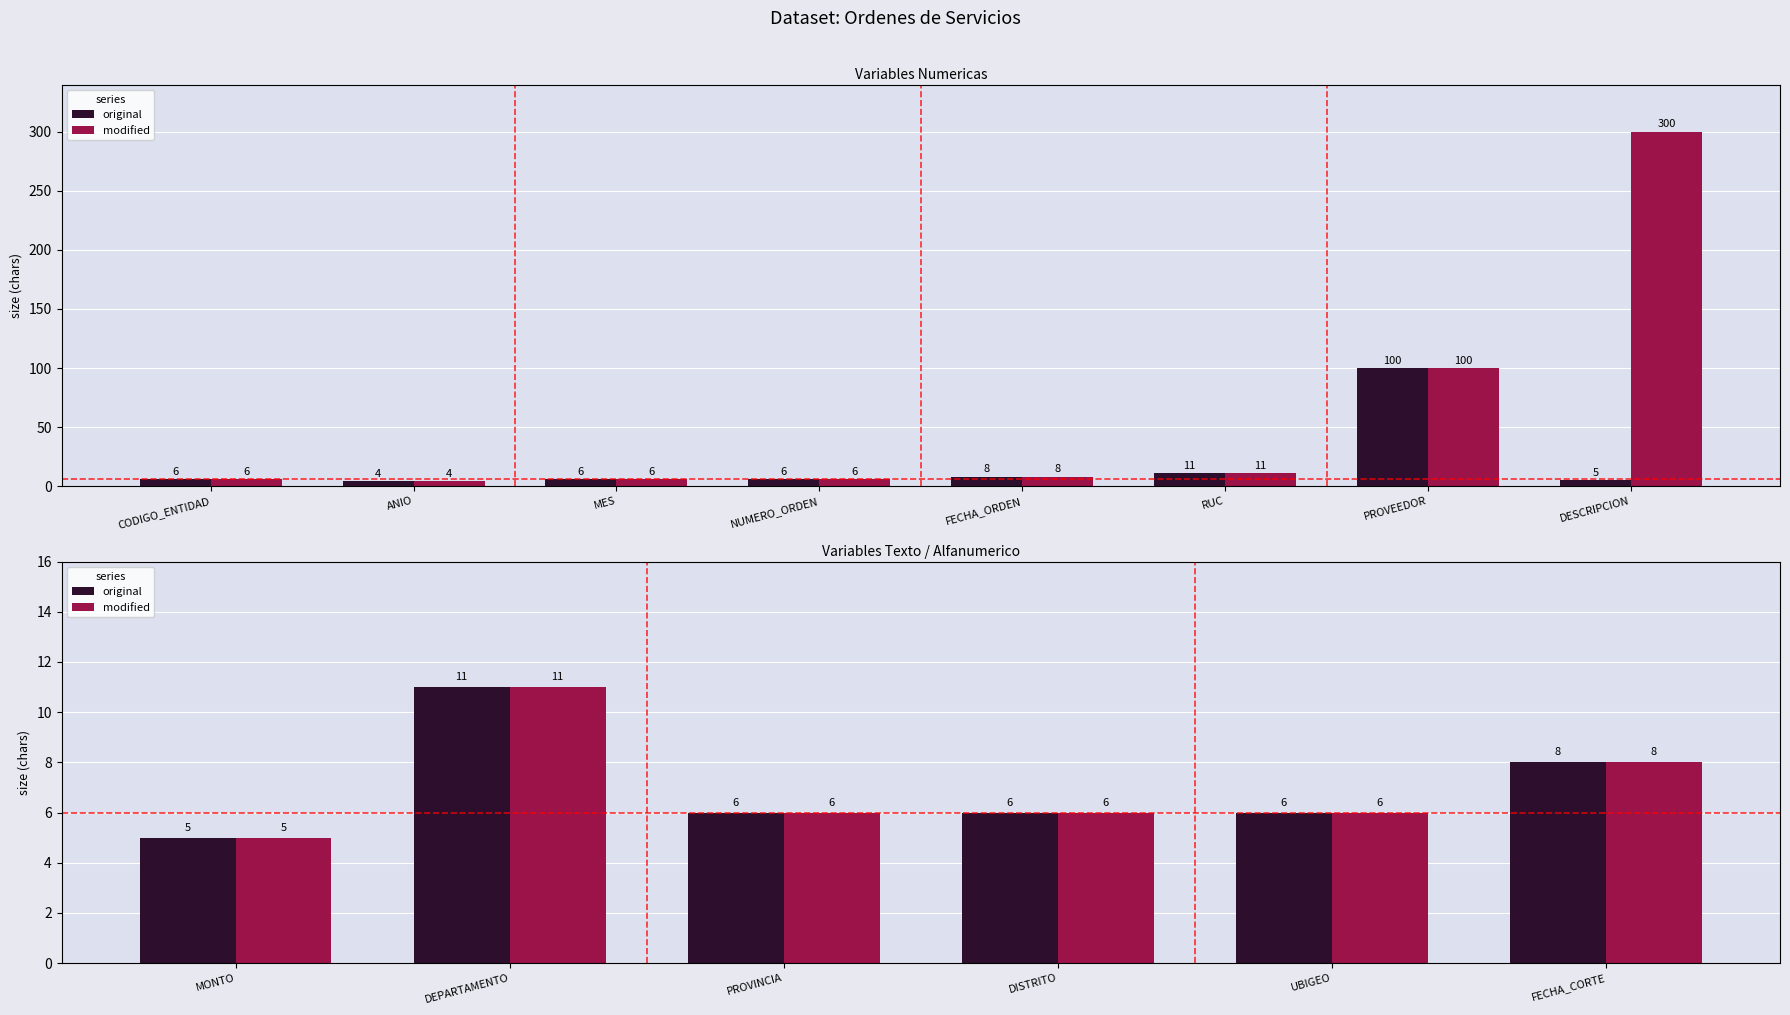

What is the average value of the modified series?

7